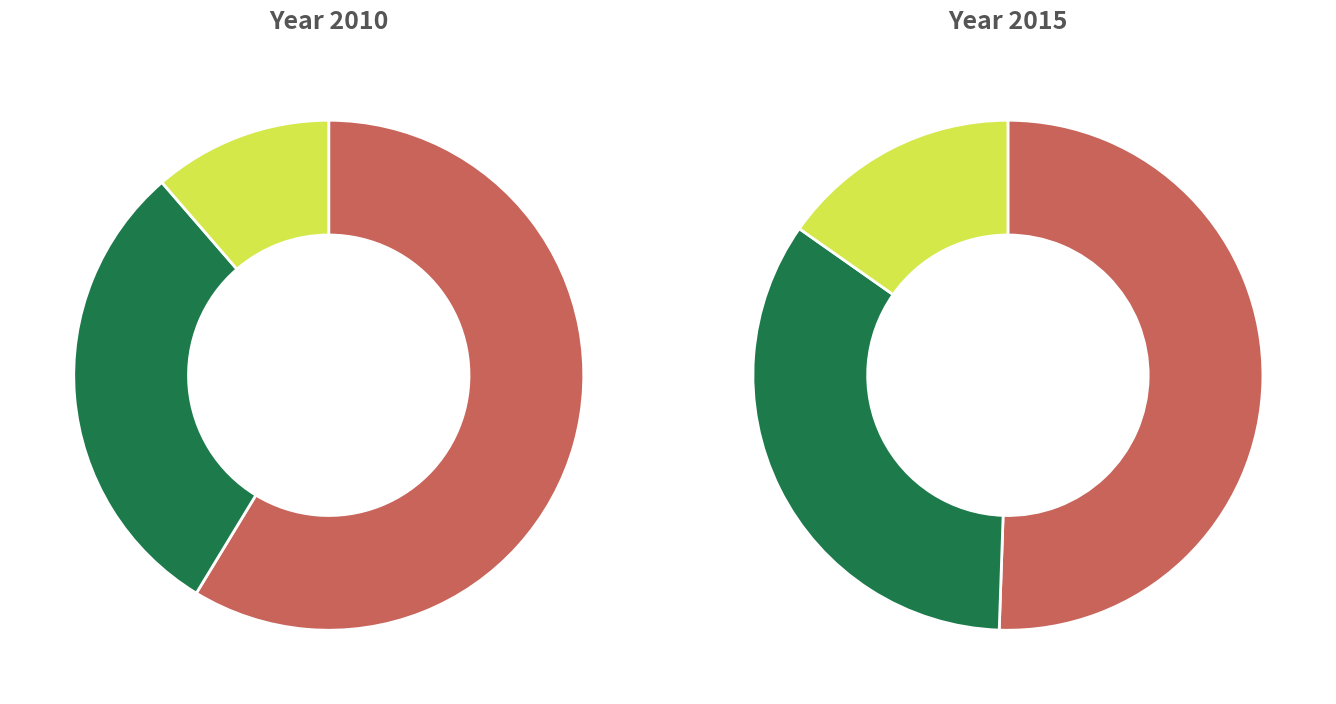

True or false: values_2015 accounts for 19% of the total.

False